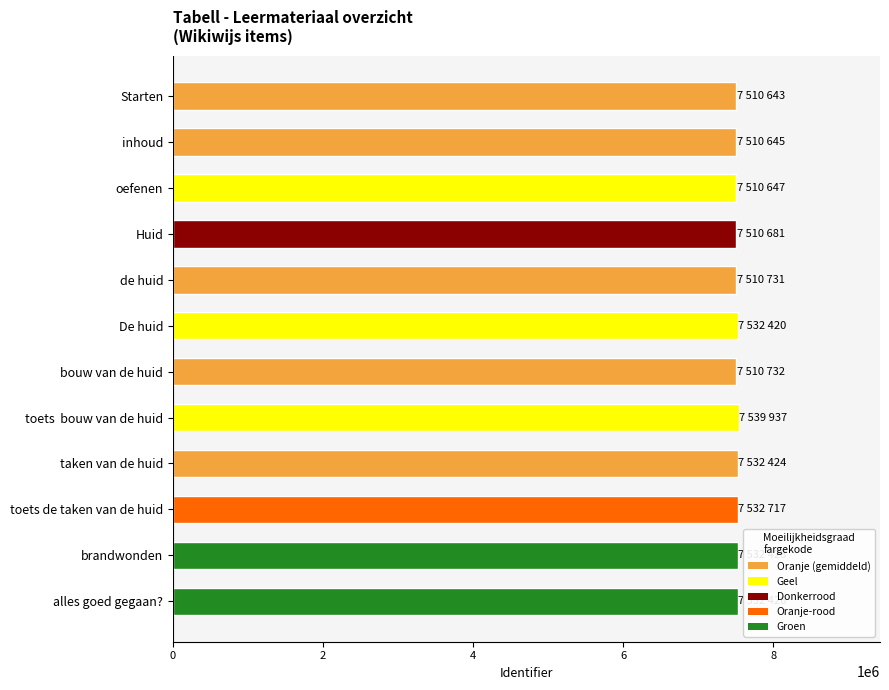

How many values are below 7532420?

6